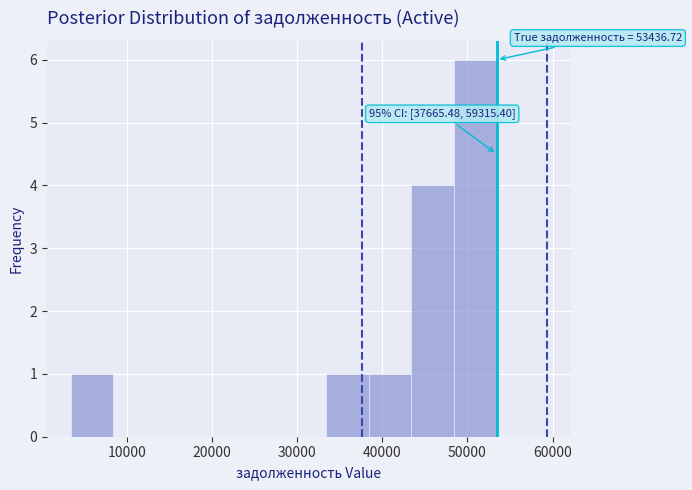

Over which range of the x-axis is the bar tallest?

48000 to 53000